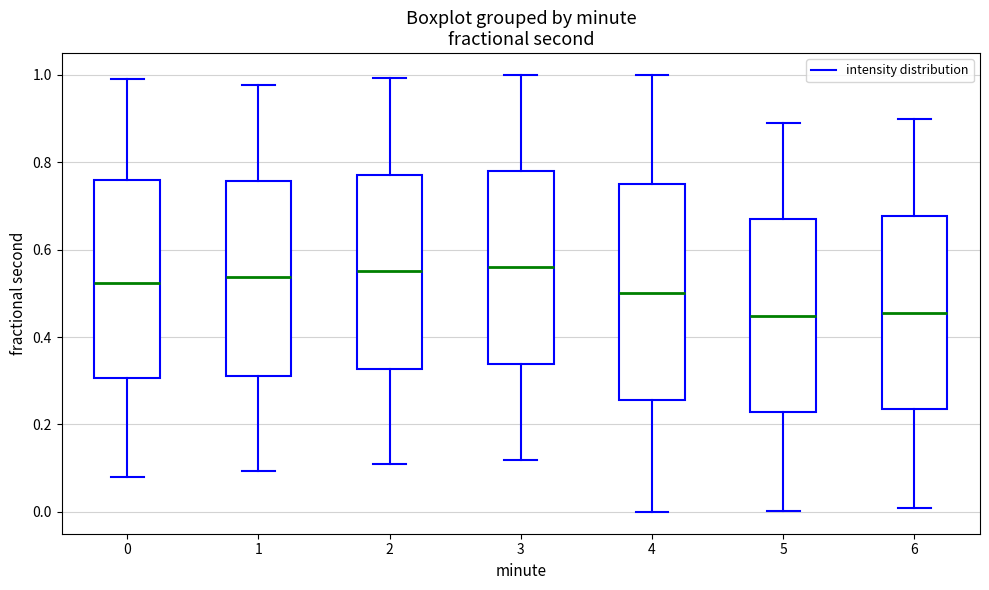

Reading left to right, read every box against the y-axis: the position of its median line, the range the box covers, and the ends of its whiskers. The values are not printed on the chart, so give them approximately, as read against the axis.

0: median 0.52, box 0.30 to 0.76, whiskers 0.08 to 0.98
1: median 0.54, box 0.32 to 0.76, whiskers 0.10 to 0.98
2: median 0.56, box 0.32 to 0.78, whiskers 0.12 to 1.00
3: median 0.56, box 0.34 to 0.78, whiskers 0.12 to 1.00
4: median 0.50, box 0.26 to 0.76, whiskers 0.00 to 1.00
5: median 0.44, box 0.22 to 0.68, whiskers 0.00 to 0.90
6: median 0.46, box 0.24 to 0.68, whiskers 0.00 to 0.90